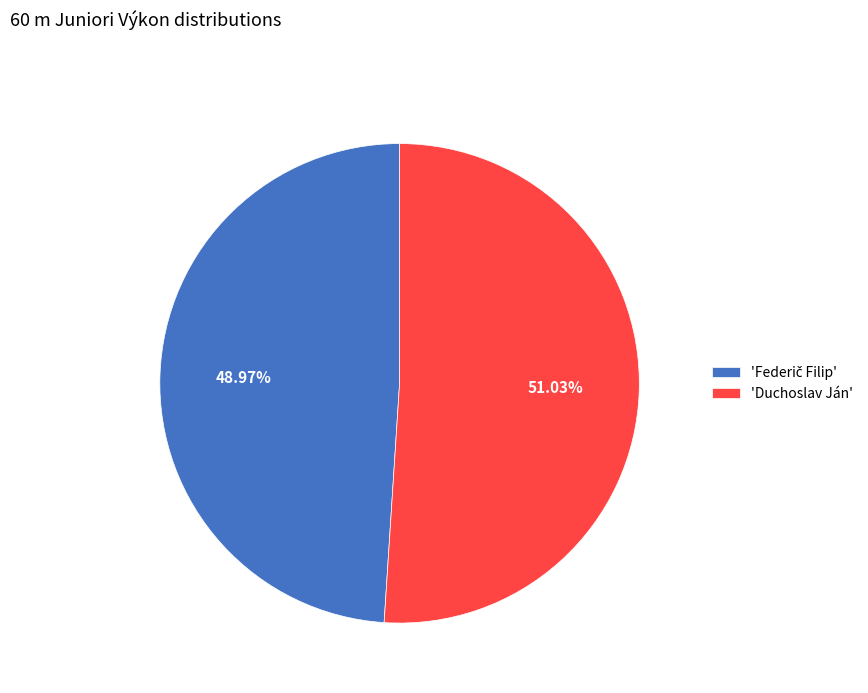

Does 'Duchoslav Ján' account for over 50% of the chart?

Yes